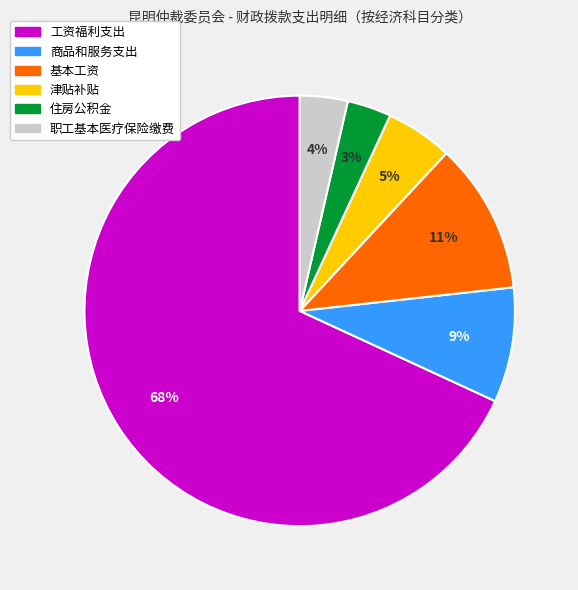

Does 工资福利支出 account for over 50% of the chart?

Yes